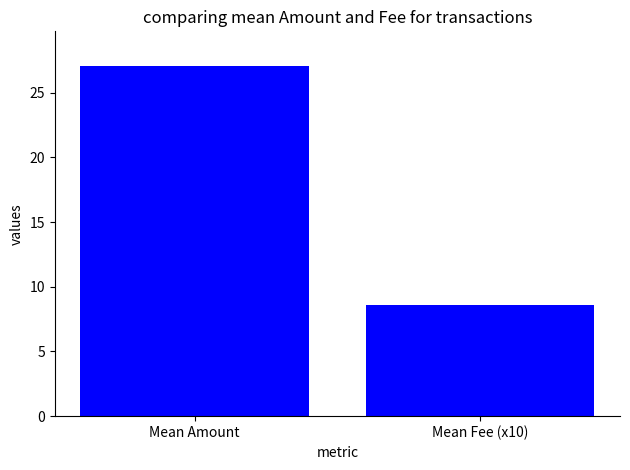

Reading left to right, transcribe all the data shown in this chart.

Mean Amount=27.0	Mean Fee (x10)=8.6